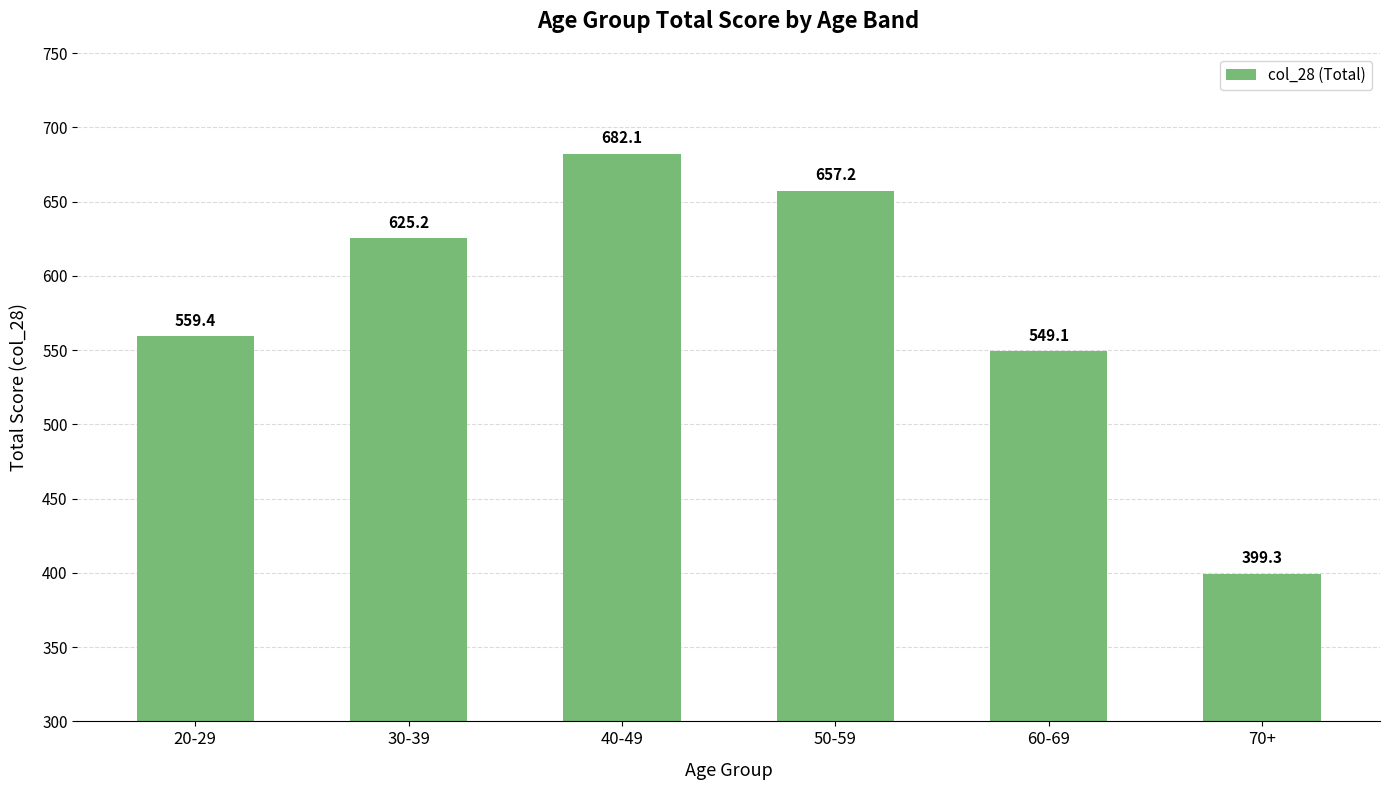

Reading right to left, list all the values displayed in this chart.

399.3	549.1	657.2	682.1	625.2	559.4